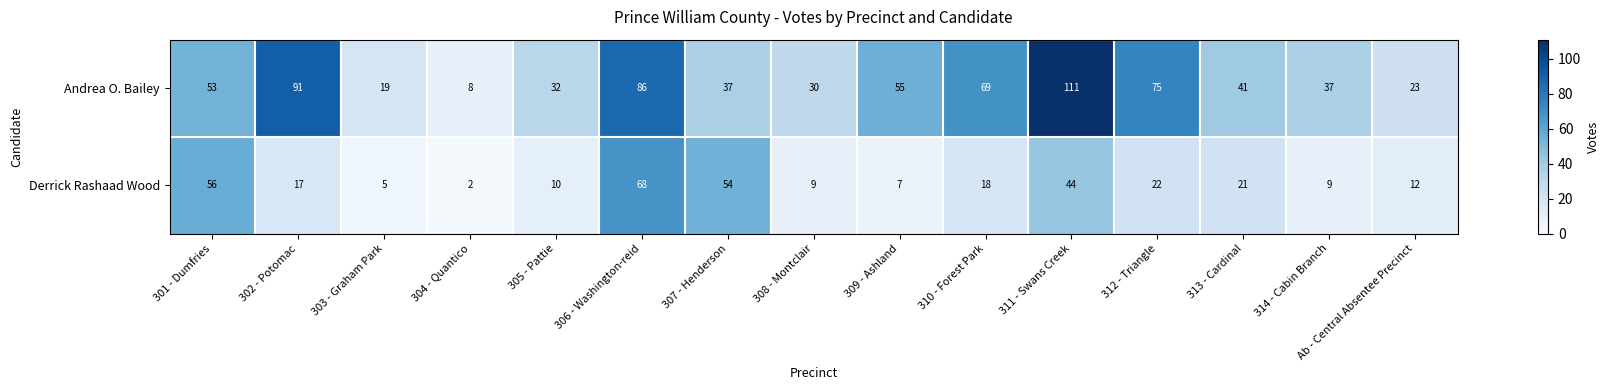

Is it true that Derrick Rashaad Wood equals 75 at 307 - Henderson?

False